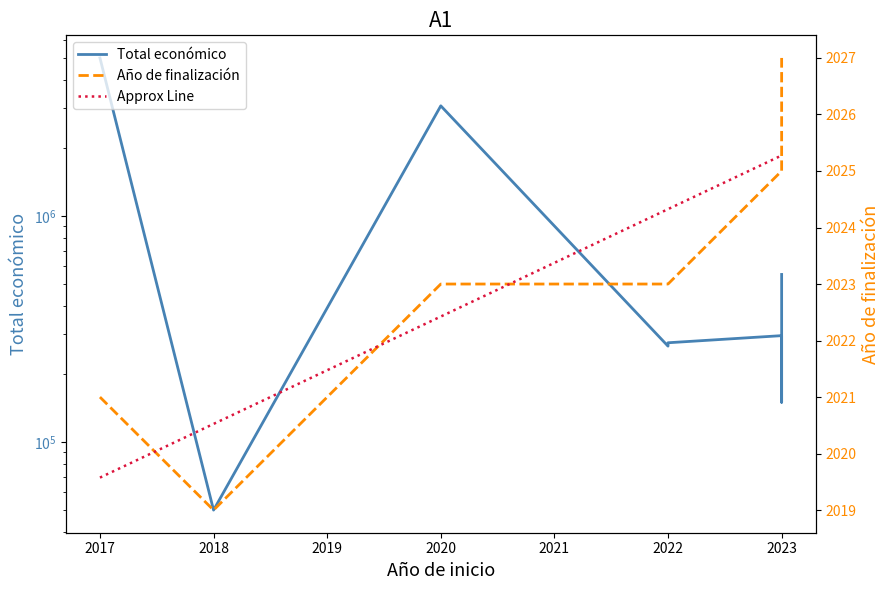

How many values in the Año de finalización series exceed 2023?

3